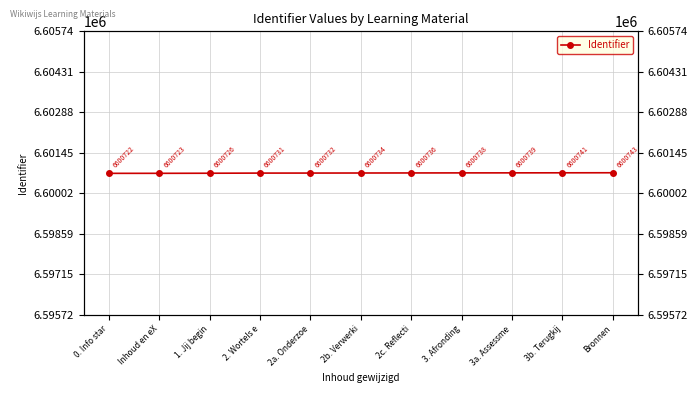

What is the sum of the values at Bronnen and 3a. Assessme?

13201482